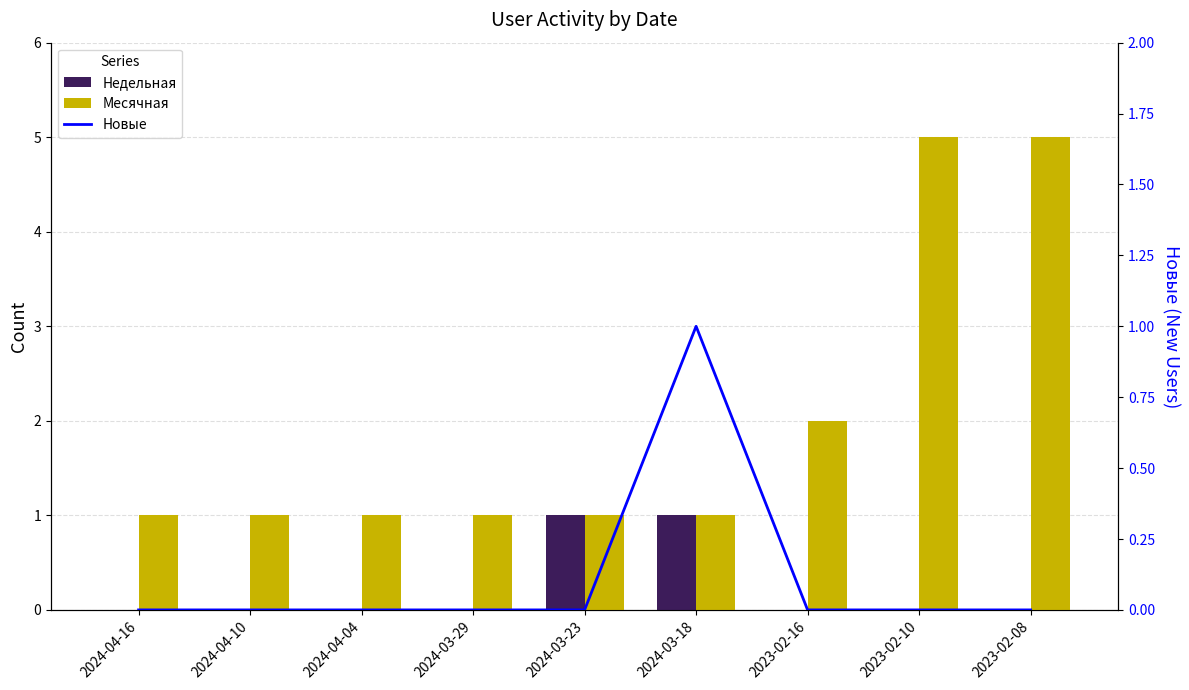

How many groups of bars are there?

9